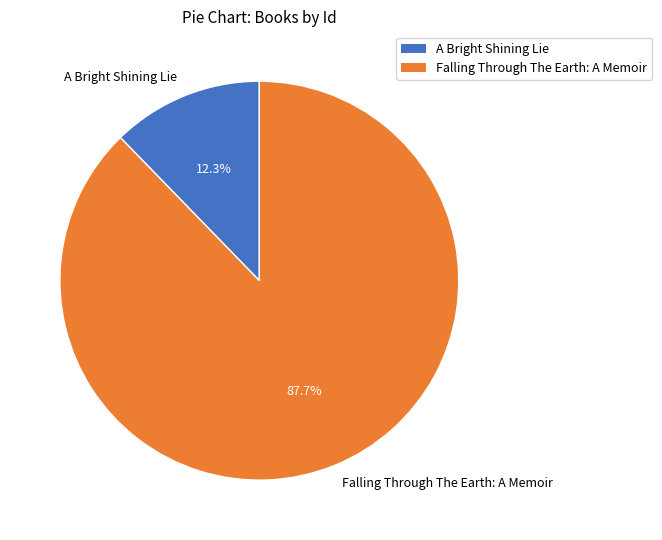

Is there any slice that represents more than half of the pie?

Yes